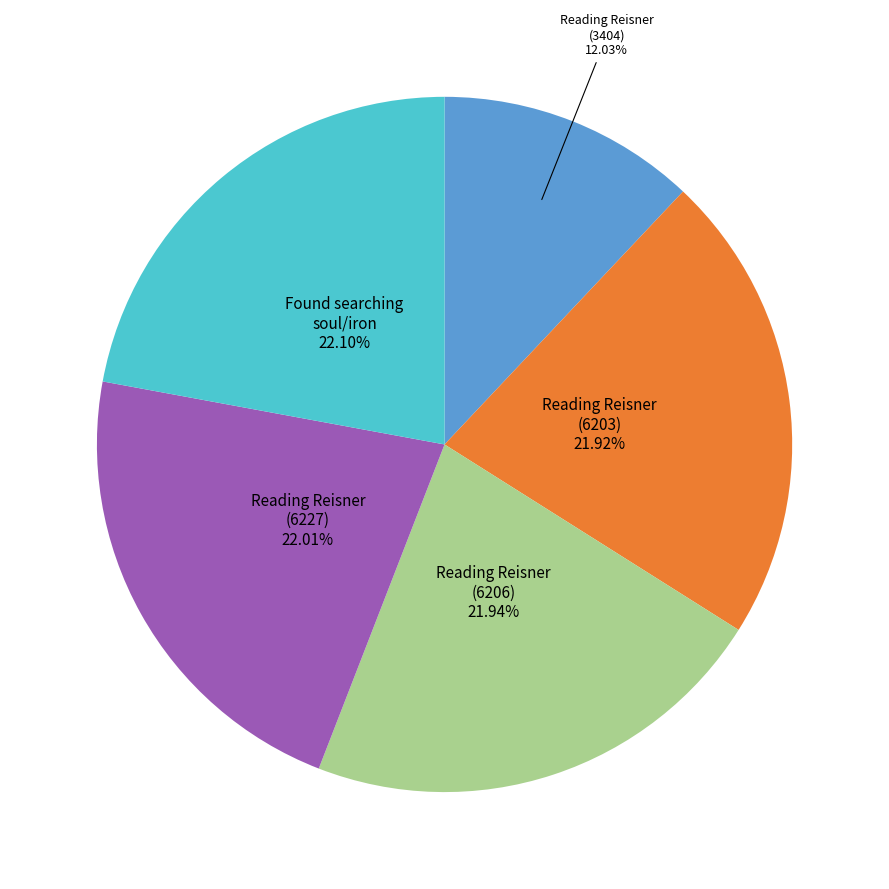

Is there any slice that represents more than half of the pie?

No